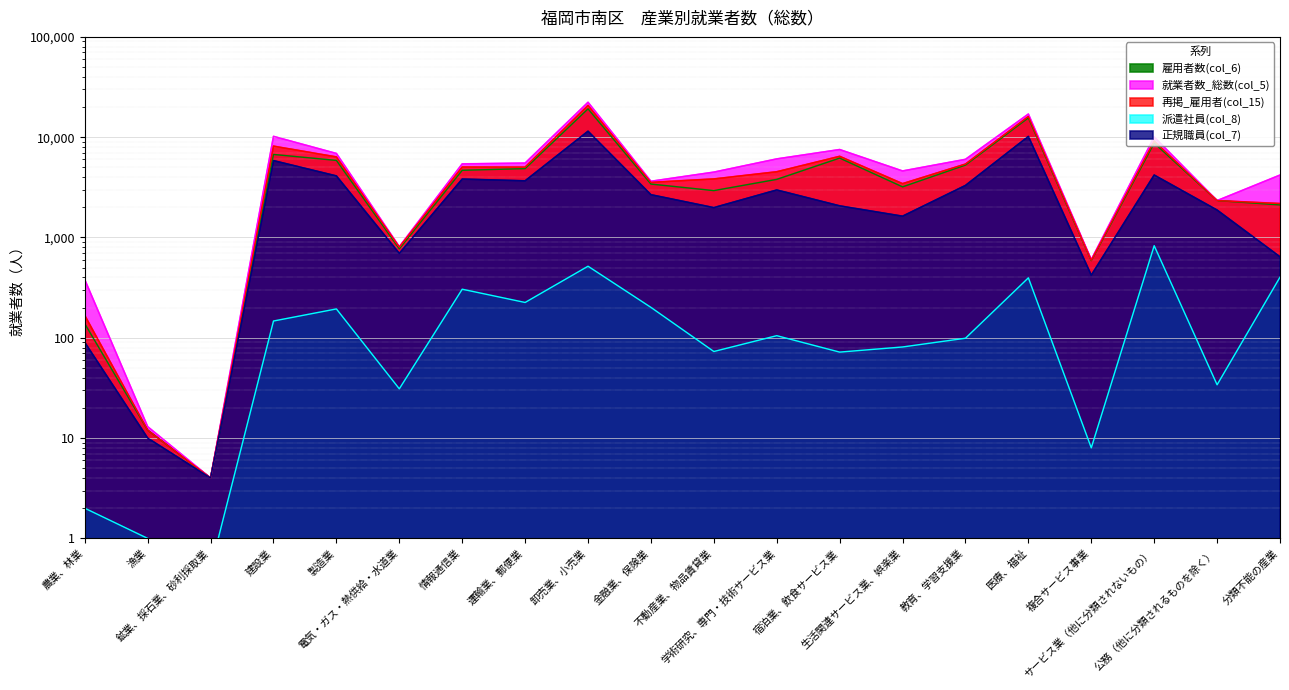

How many lines are shown in the chart?

5